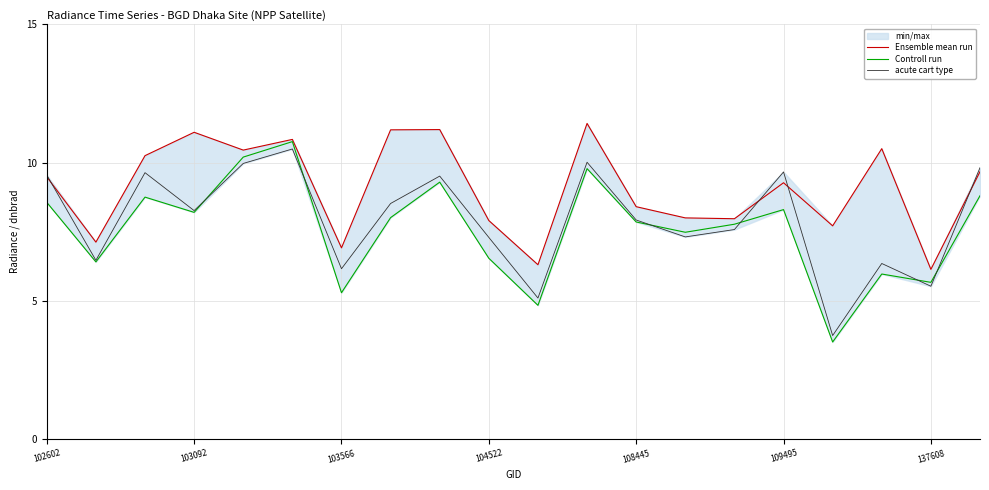

Which series has the widest spread of values?

Controll run